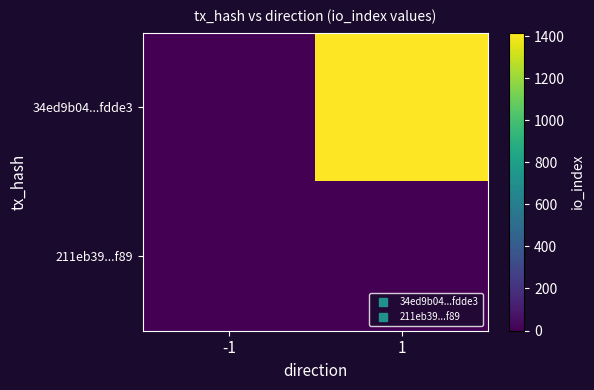

What is the difference between the highest and lowest values at 1?

1415